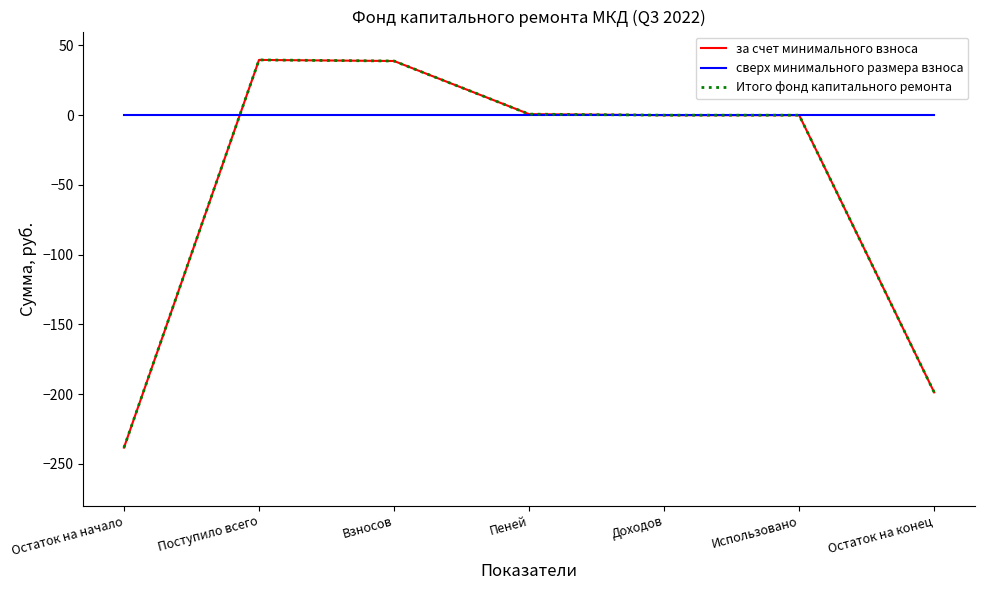

Reading left to right, list all the values displayed in this chart.

за счет минимального взноса: -238.5	39.6	38.9	0.8	0.0	0.0	-198.8
сверх минимального размера взноса: 0.0	0.0	0.0	0.0	0.0	0.0	0.0
Итого фонд капитального ремонта: -238.5	39.6	38.9	0.8	0.0	0.0	-198.8